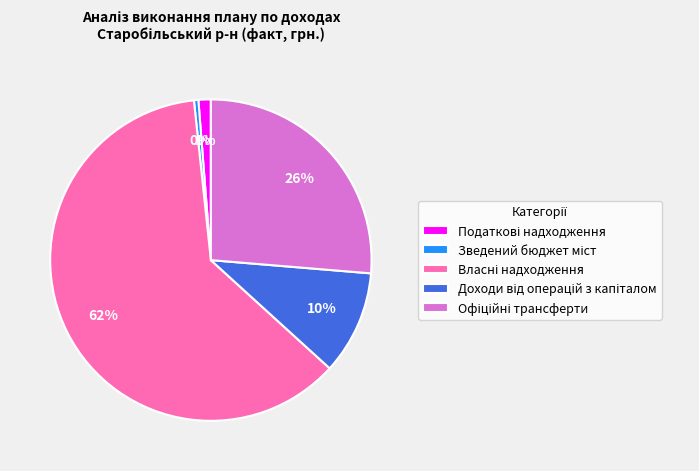

To the nearest percent, what is the average slice percentage?

20%